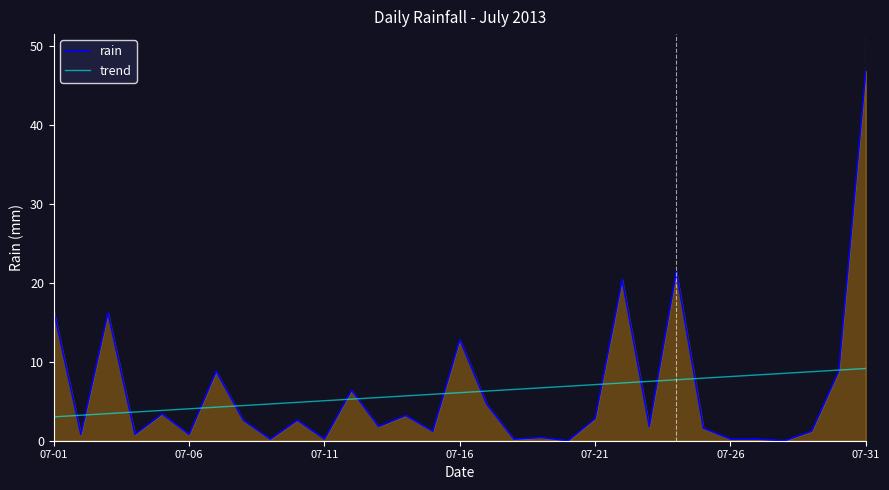

What is the average value of the rain series?

6.1